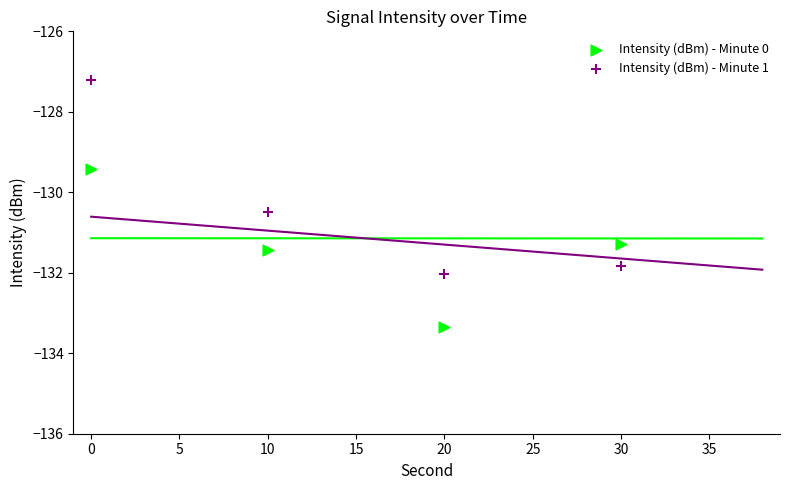

Which series reaches the minimum Y coordinate?

Intensity (dBm) - Minute 0